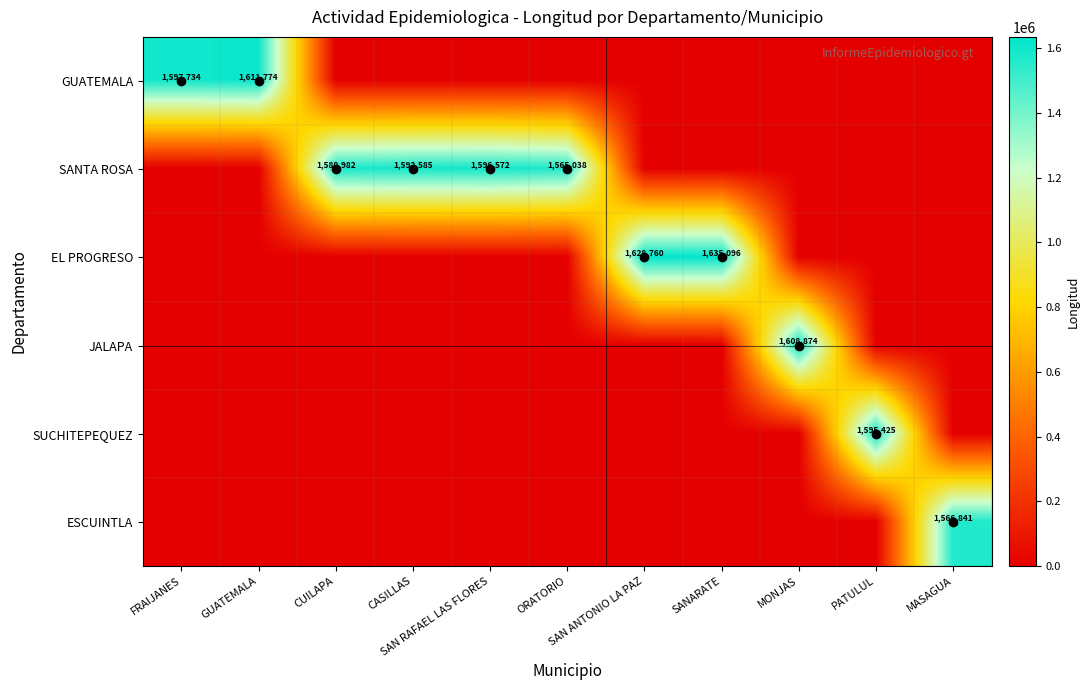

Rank the series by their maximum value, from lowest to highest.

ESCUINTLA, SUCHITEPEQUEZ, SANTA ROSA, JALAPA, GUATEMALA, EL PROGRESO